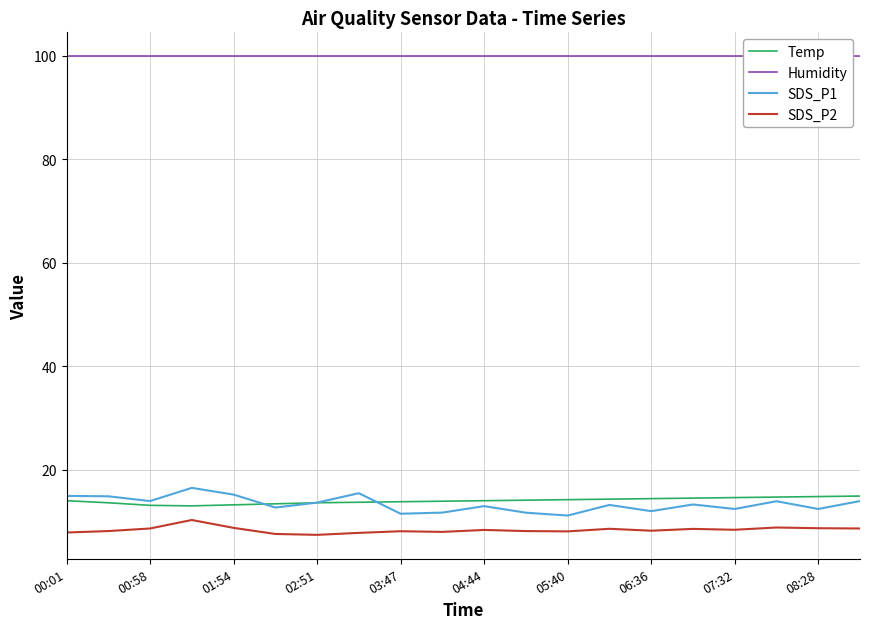

True or false: Temp and SDS_P2 intersect in this chart.

False